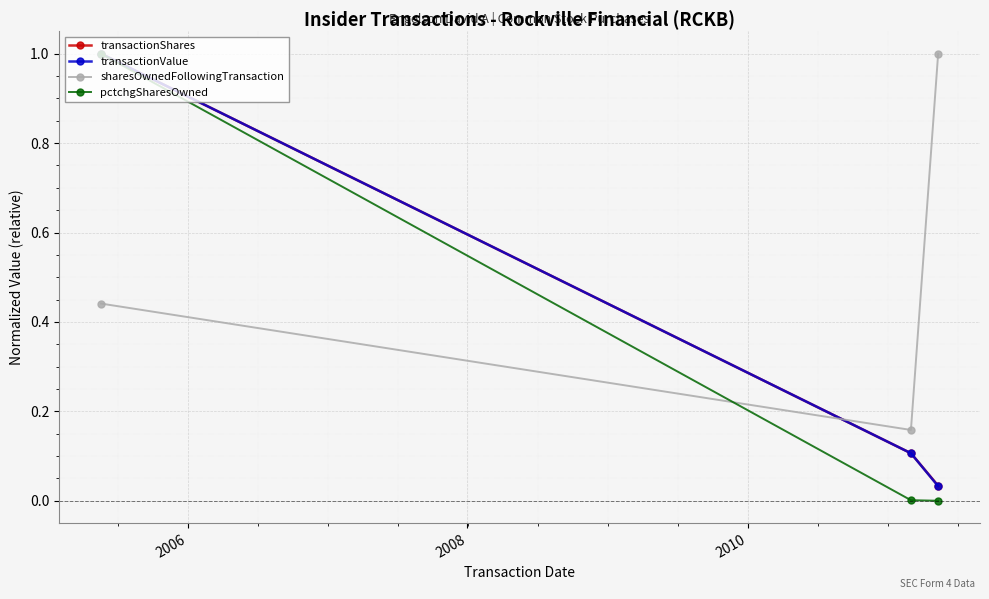

What is the maximum value for sharesOwnedFollowingTransaction?

1.0